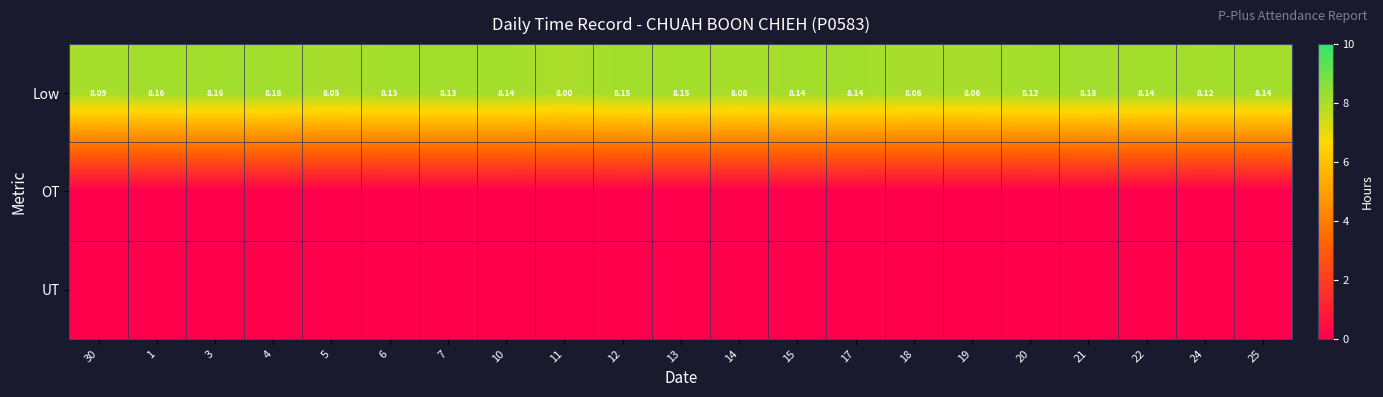

What is the difference between the highest and lowest values at 21?

8.2